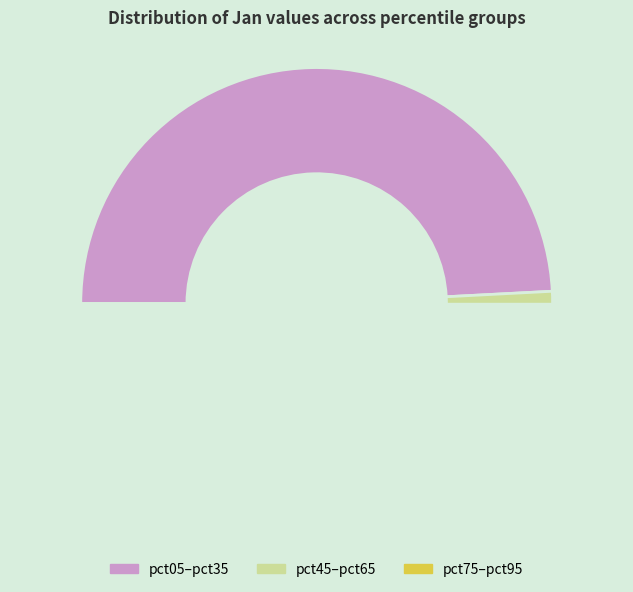

What is the change in value from pct05 to pct55?

-0.5